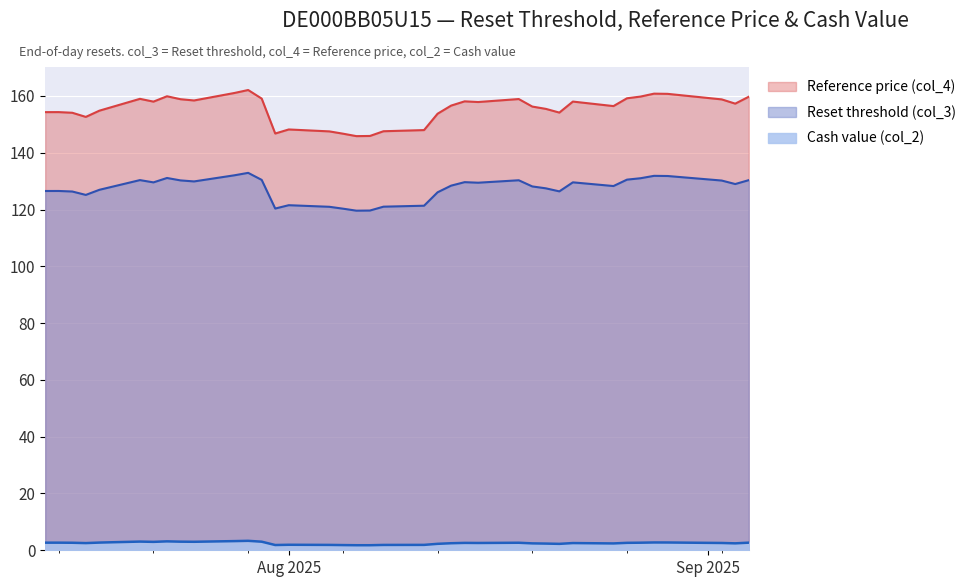

True or false: Reset threshold (col_3) and Cash value (col_2) intersect in this chart.

False